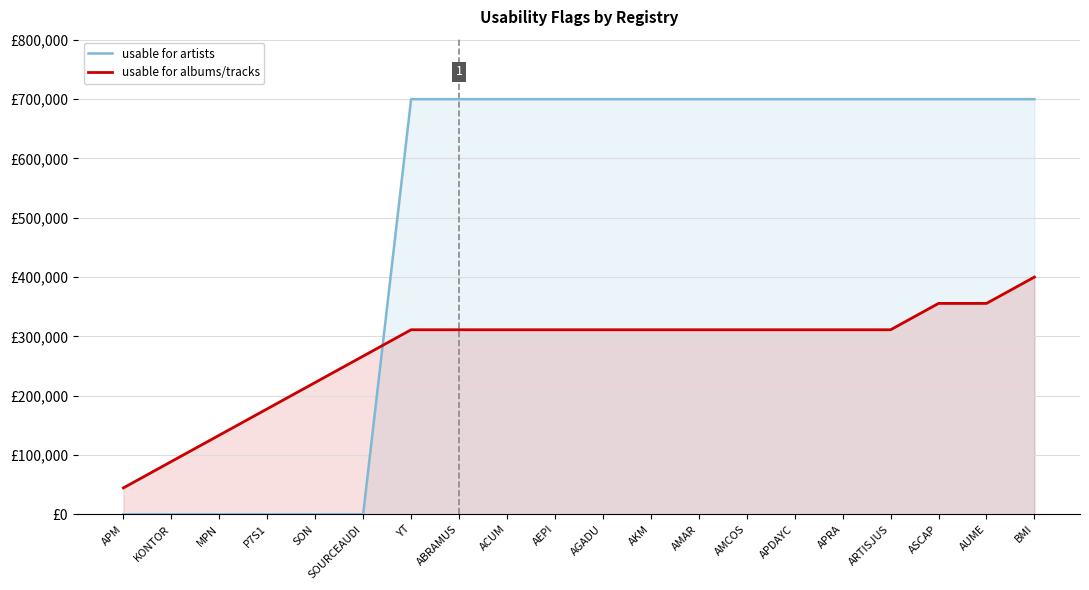

At which category is the sum across all series the highest?

BMI